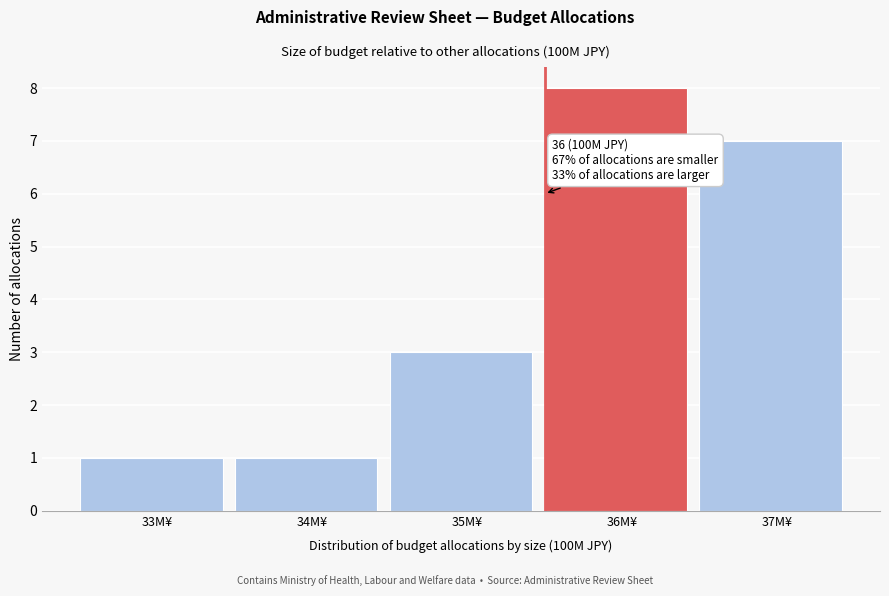

Reading left to right, extract all data points from this chart.

1	1	3	8	7